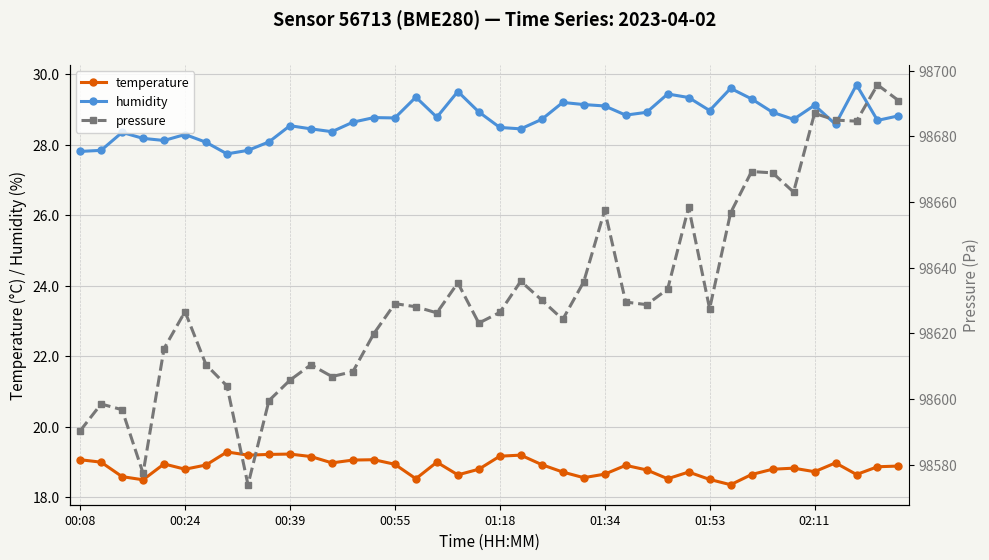

True or false: pressure and humidity intersect in this chart.

False